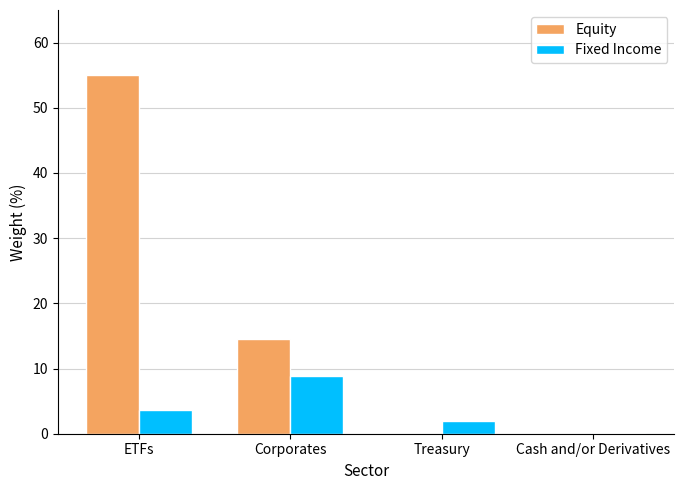

Which series changed the most between ETFs and Cash and/or Derivatives?

Equity